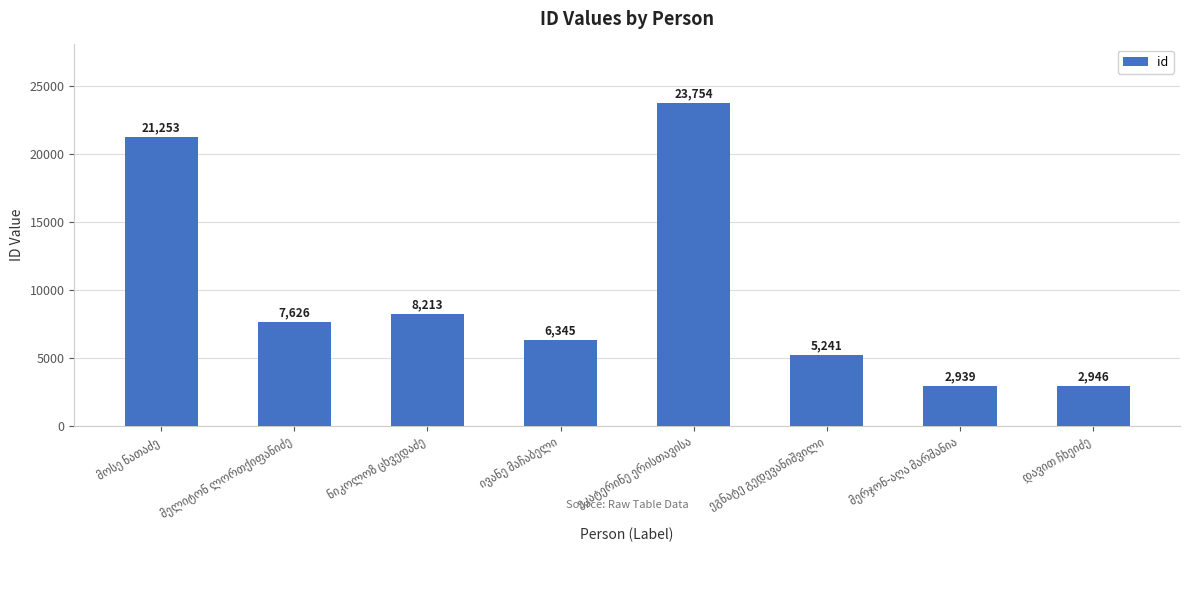

What is the difference between the maximum and minimum values?

20815